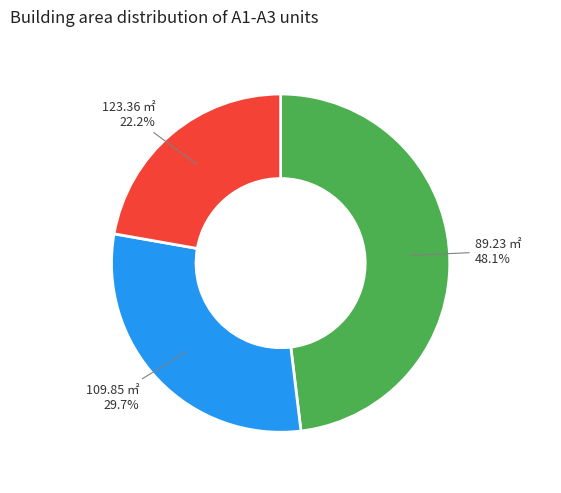

Is there any slice that represents more than half of the pie?

No